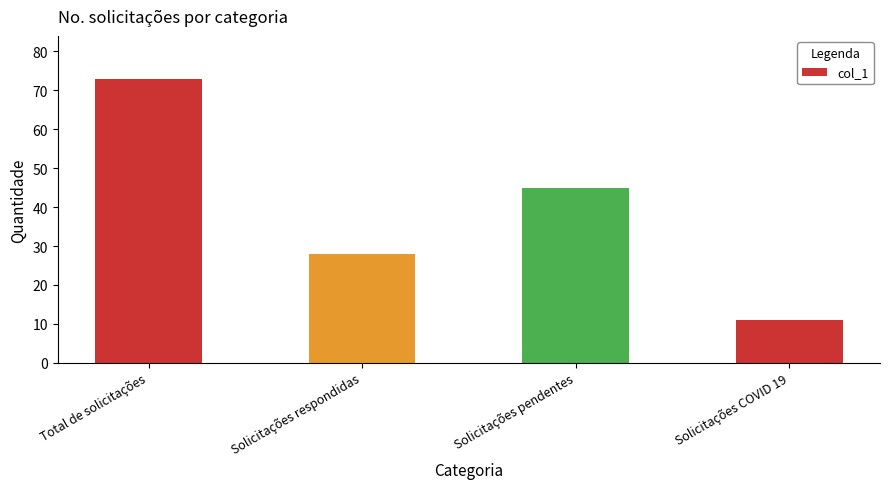

Reading left to right, extract all data points from this chart.

Total de solicitações=73	Solicitações respondidas=28	Solicitações pendentes=45	Solicitações COVID 19=11